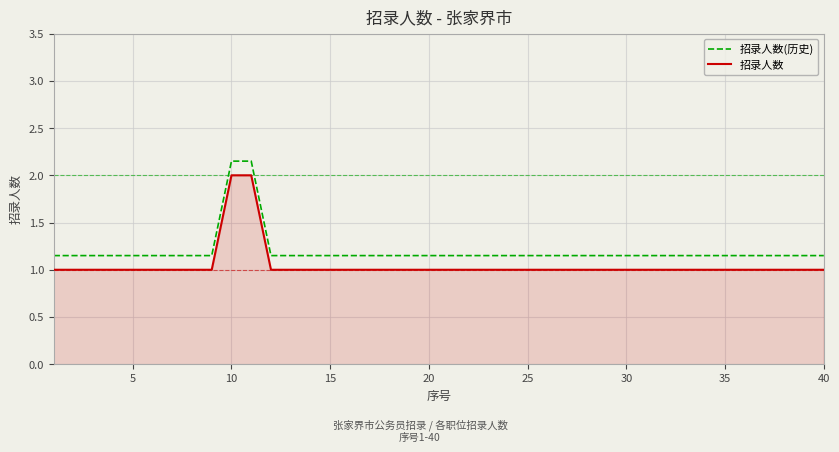

True or false: 招录人数 and 招录人数(历史) intersect in this chart.

False